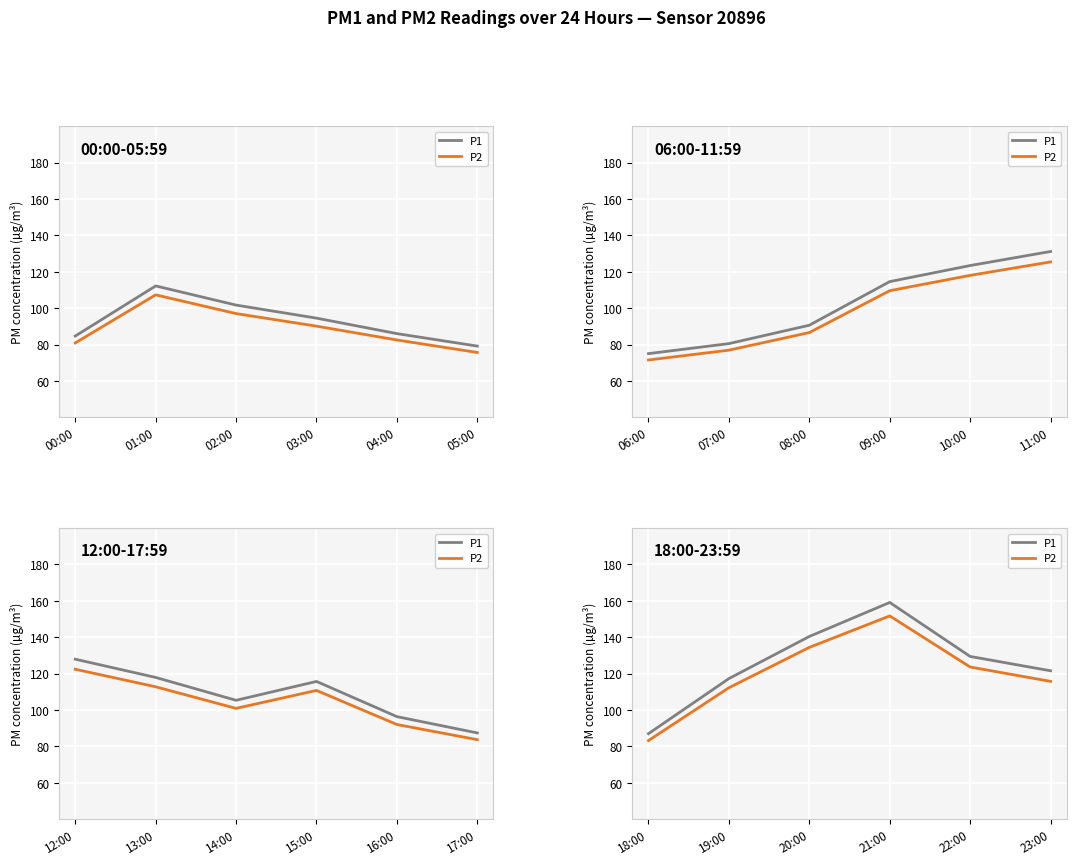

True or false: P2 and P1 cross at least once.

False